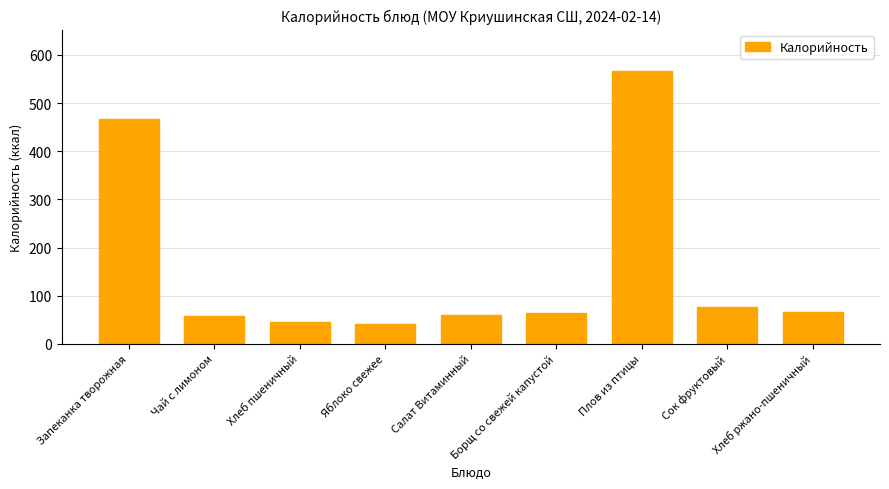

What is the greatest value displayed?

567.7